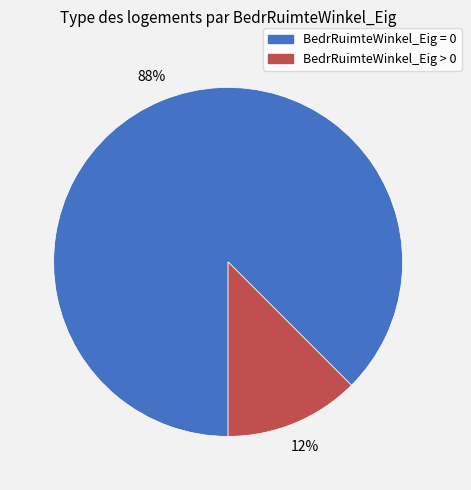

Does BedrRuimteWinkel_Eig = 0 represent more than half of the total?

Yes